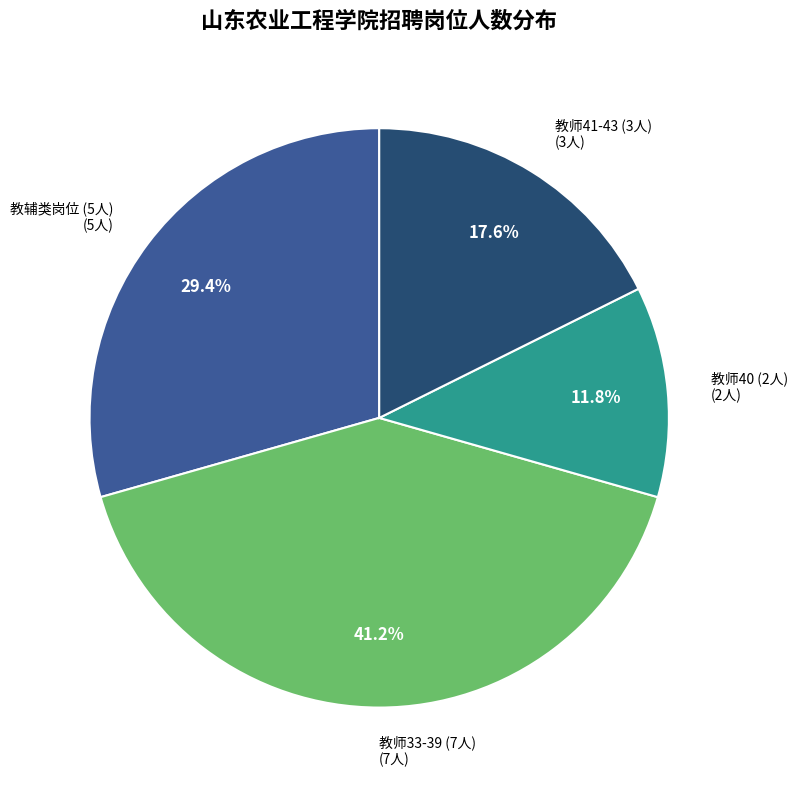

Does any single category account for the majority?

No